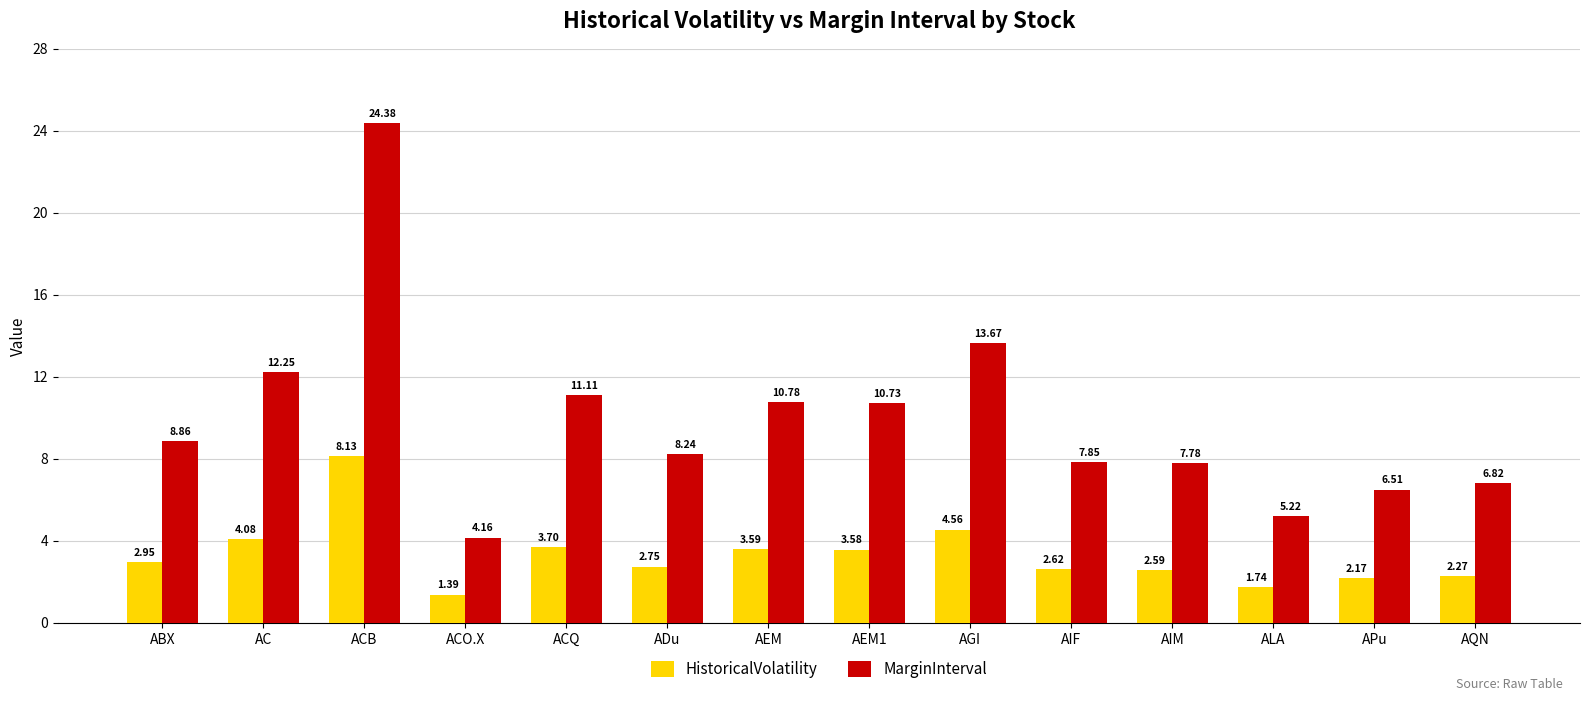

Is it true that MarginInterval equals 8.2 at ADu?

True